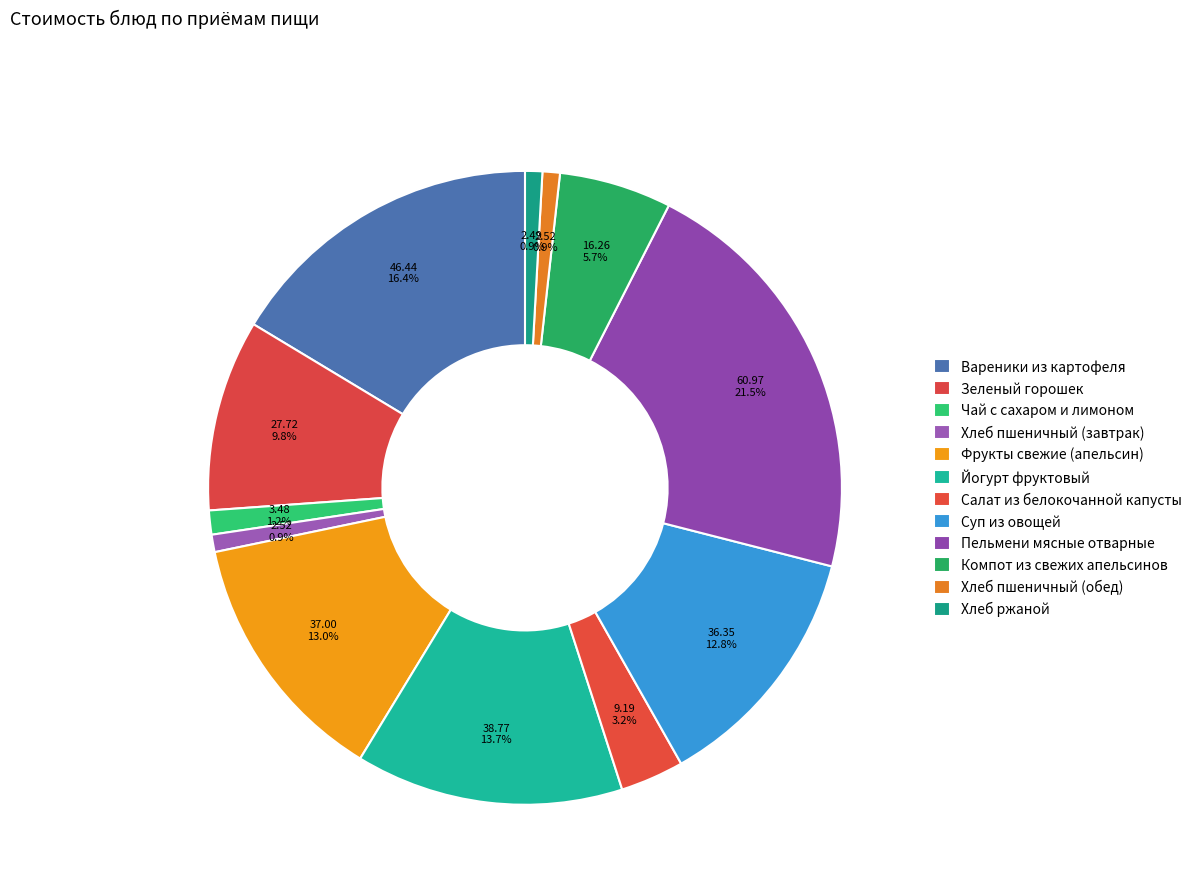

How many slices are in this pie chart?

12